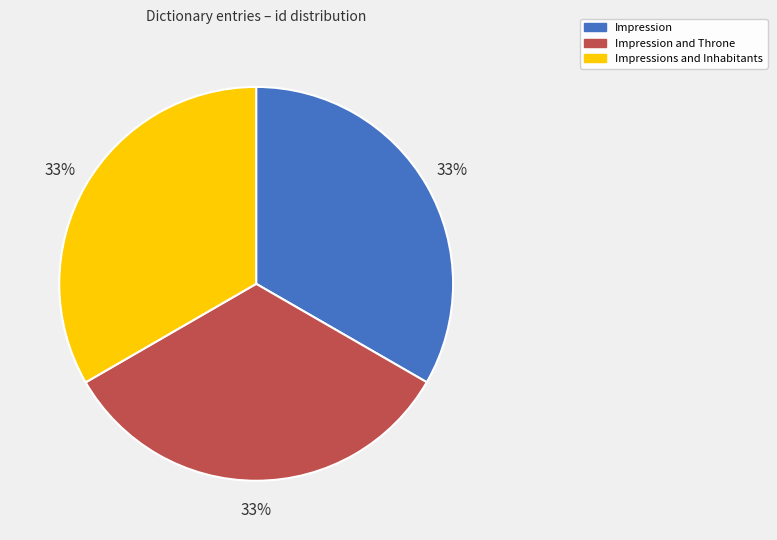

Is the sum of Impressions and Inhabitants and Impression greater than half?

Yes